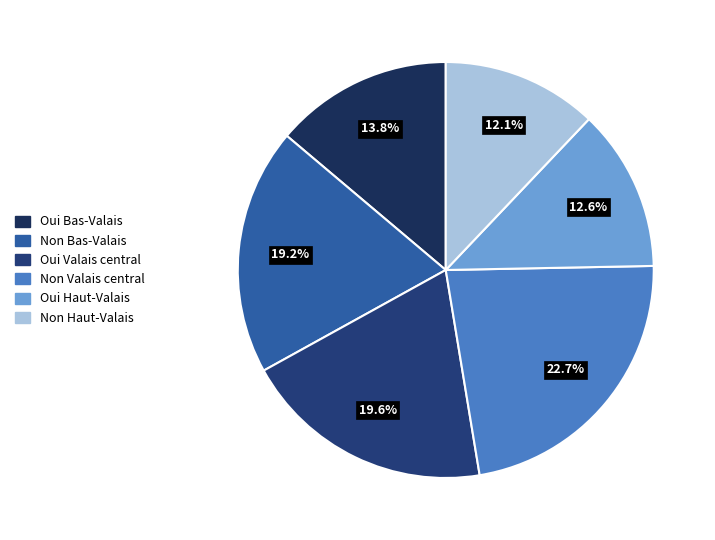

What is the largest slice in the pie chart?

Non Valais central